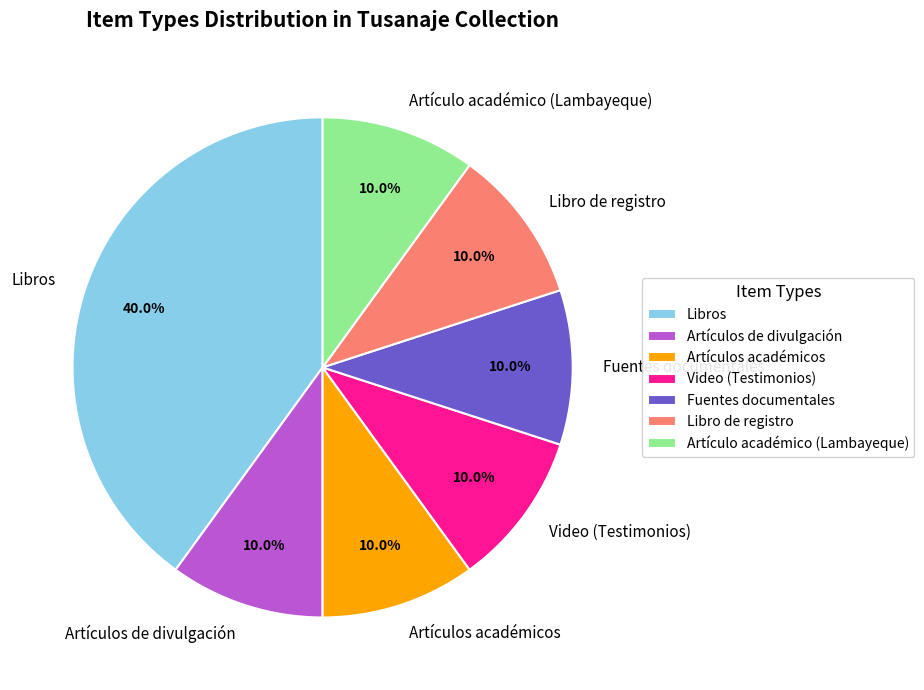

How many slices are in this pie chart?

7